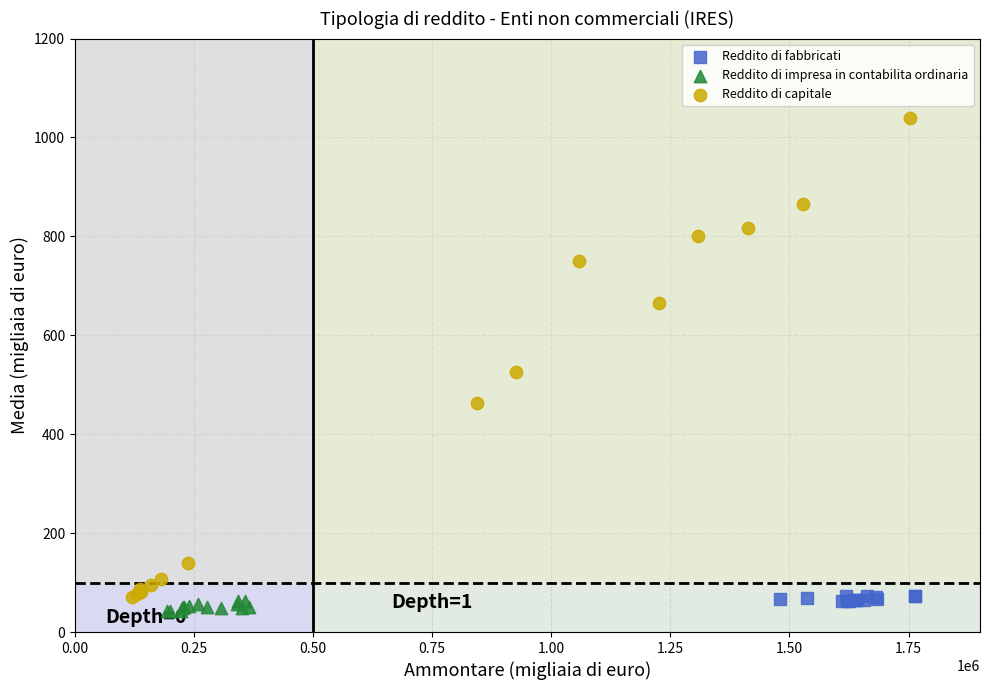

Which series contains the lowest Y value?

Reddito di impresa in contabilita ordinaria